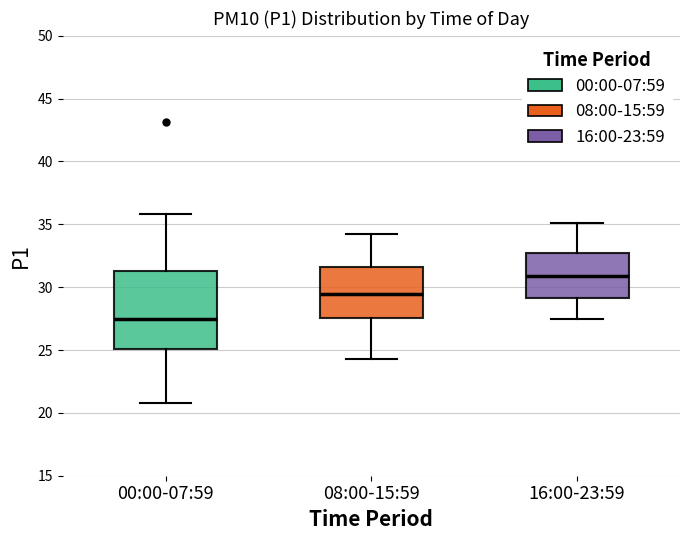

Reading left to right, read every box against the y-axis: the position of its median line, the range the box covers, and the ends of its whiskers. The values are not printed on the chart, so give them approximately, as read against the axis.

00:00-07:59: median 27.5, box 25.0 to 31.5, whiskers 21.0 to 36.0
08:00-15:59: median 29.5, box 27.5 to 31.5, whiskers 24.5 to 34.5
16:00-23:59: median 31.0, box 29.0 to 32.5, whiskers 27.5 to 35.0